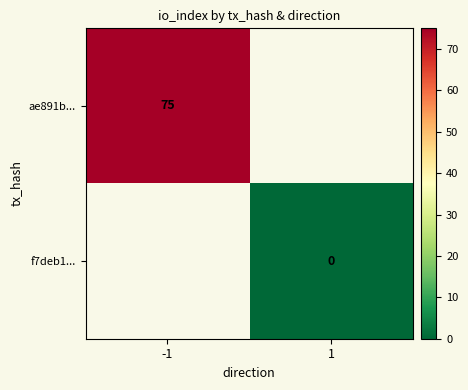

Is the value of f7deb1... at 1 greater than the value of ae891b... at -1?

No